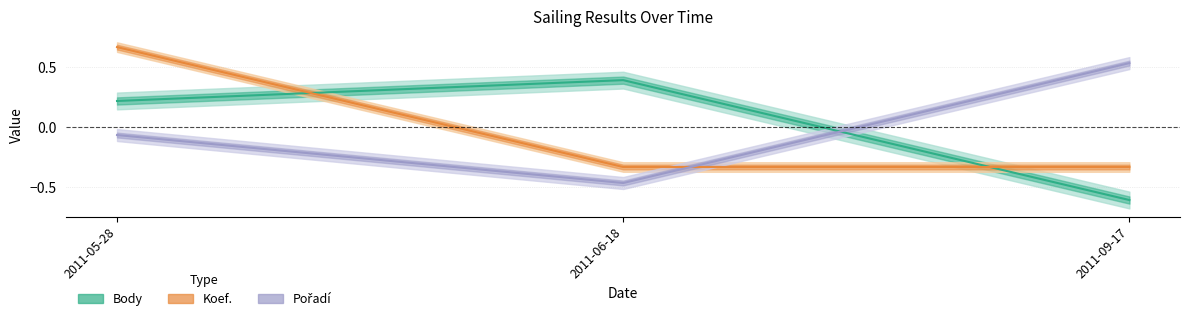

At which label does Pořadí reach its minimum?

2011-06-18